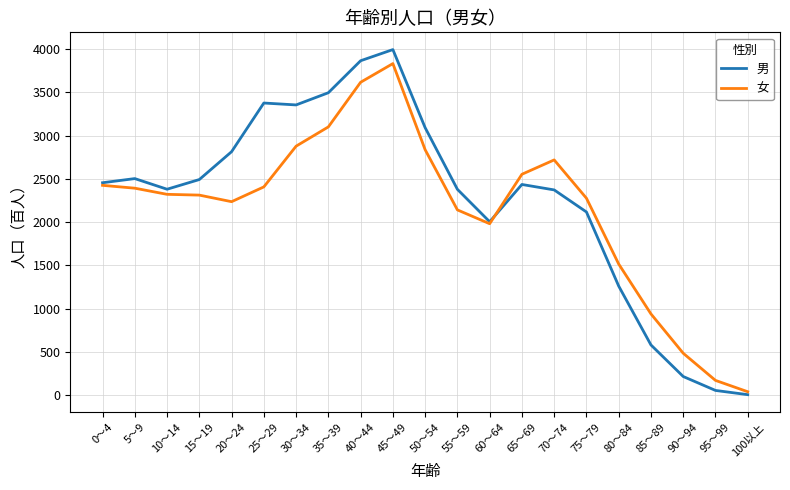

Is this an area chart (filled region under the line)?

No